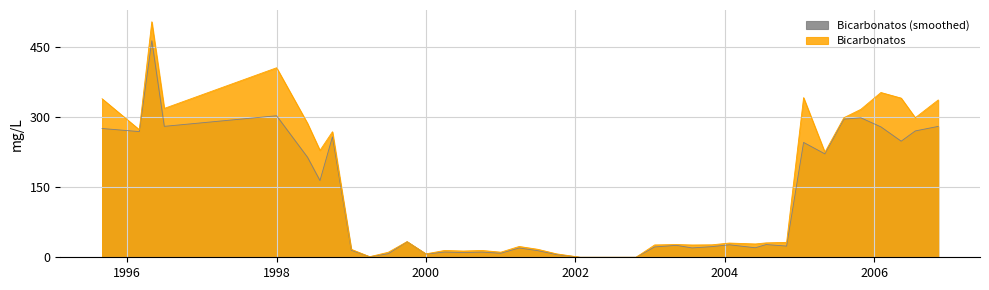

Reading left to right, extract all data points from this chart.

339.6	273.3	504.5	318.9	406.0	287.0	229.0	269.0	17.1	1.2	10.8	33.5	7.3	14.6	13.4	14.6	11.0	23.2	17.1	7.3	0.0	0.0	0.0	0.0	26.5	27.3	26.4	26.7	30.5	28.6	30.9	32.0	342.0	225.0	299.0	317.0	353.0	341.0	299.0	337.0